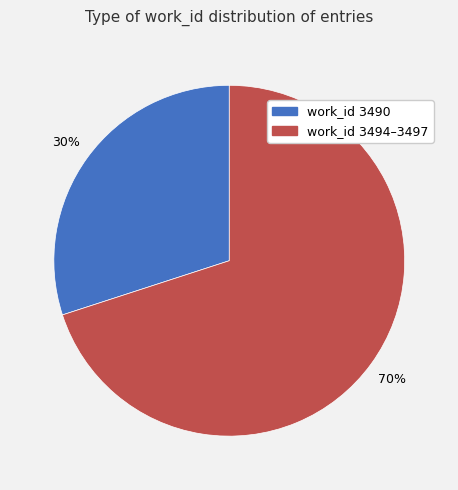

To the nearest percent, what is the difference between the largest and smallest slice percentages?

40%